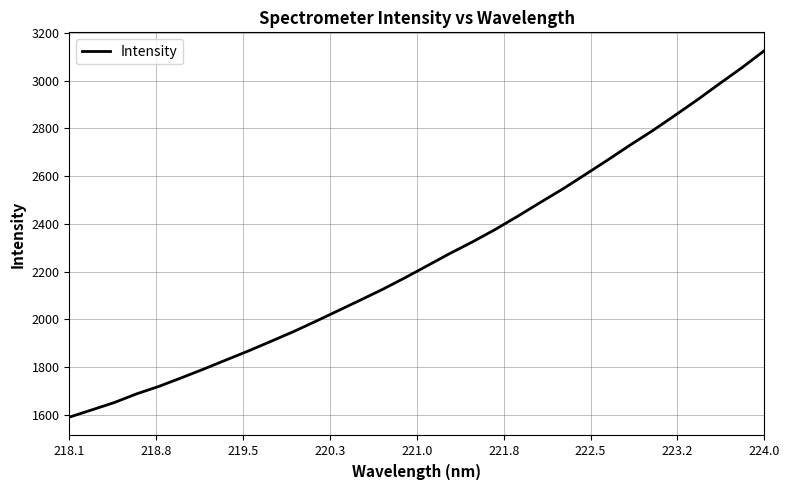

What is the difference between the maximum and minimum values?

1535.7